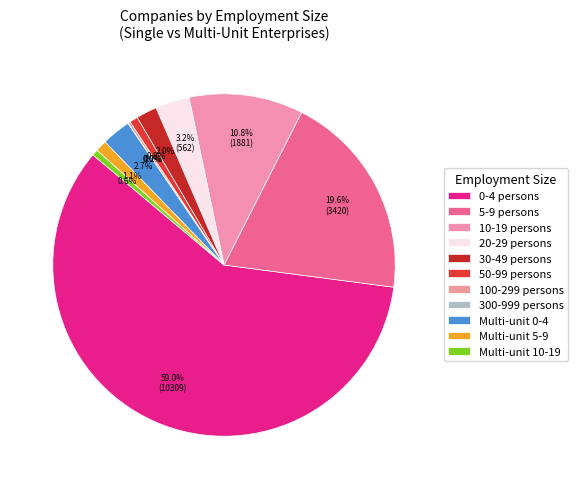

What percentage do Multi-unit 10-19 and 50-99 persons together represent?

1.4%